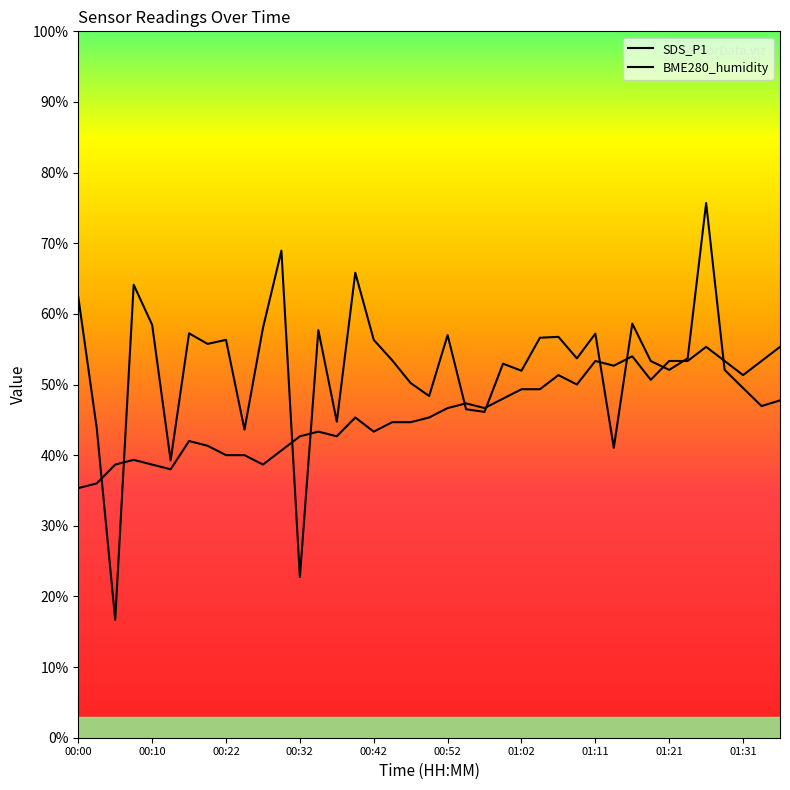

At which label is BME280_humidity closest to 45?

00:44